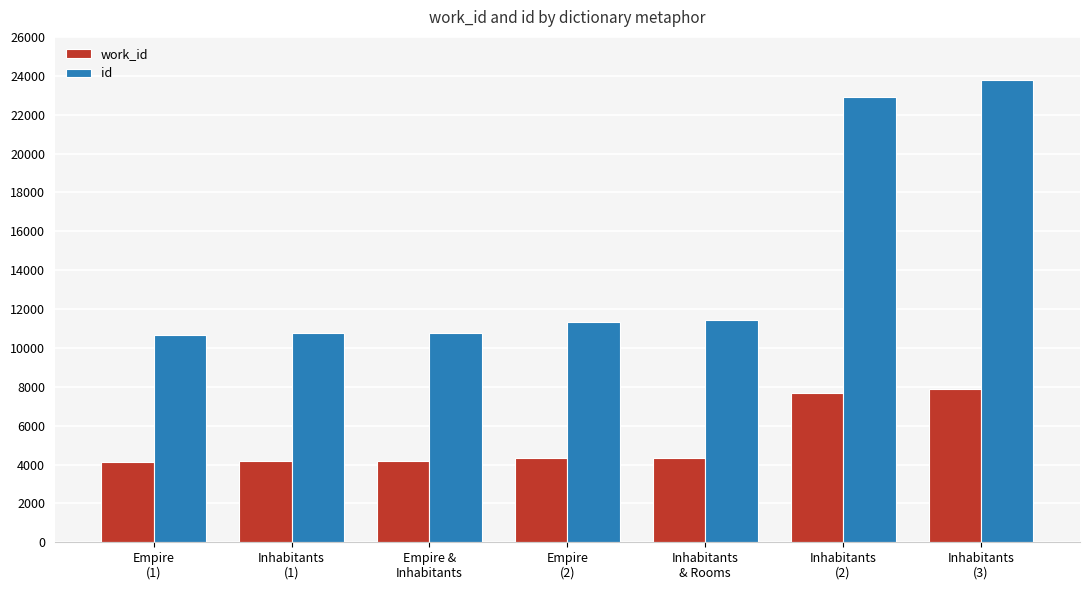

Count the number of data series in this chart.

2